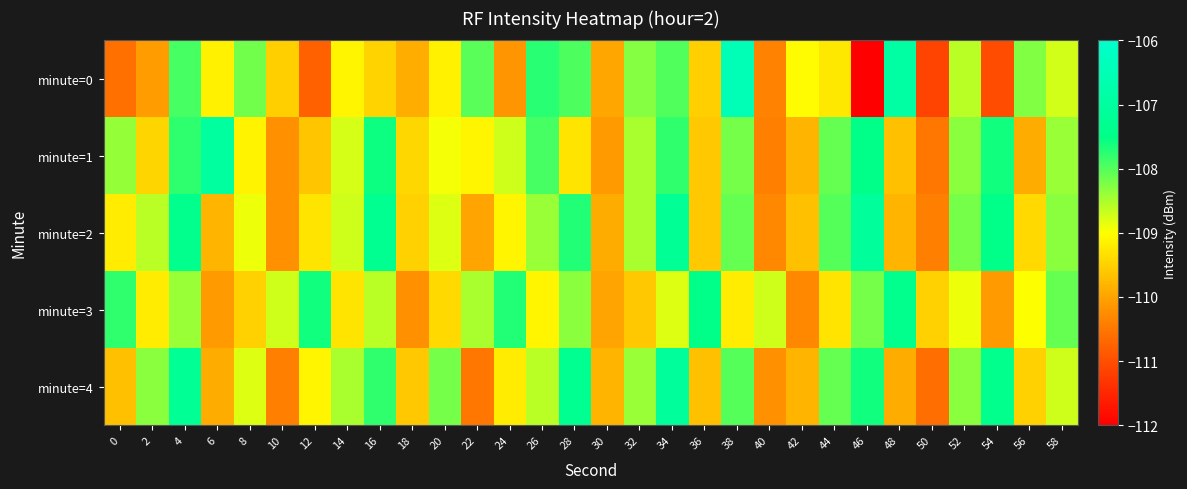

At which category is the sum across all series the highest?

4